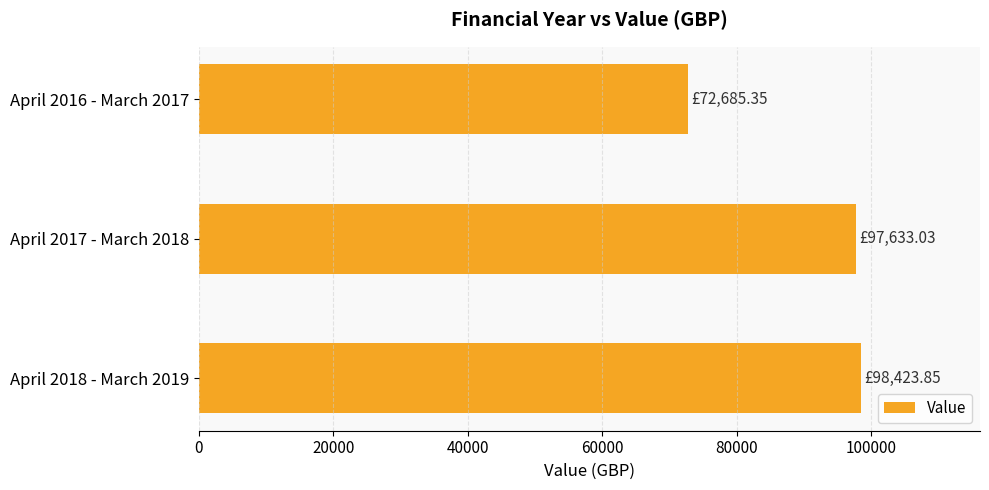

What is the change in value from April 2016 - March 2017 to April 2017 - March 2018?

+24947.7